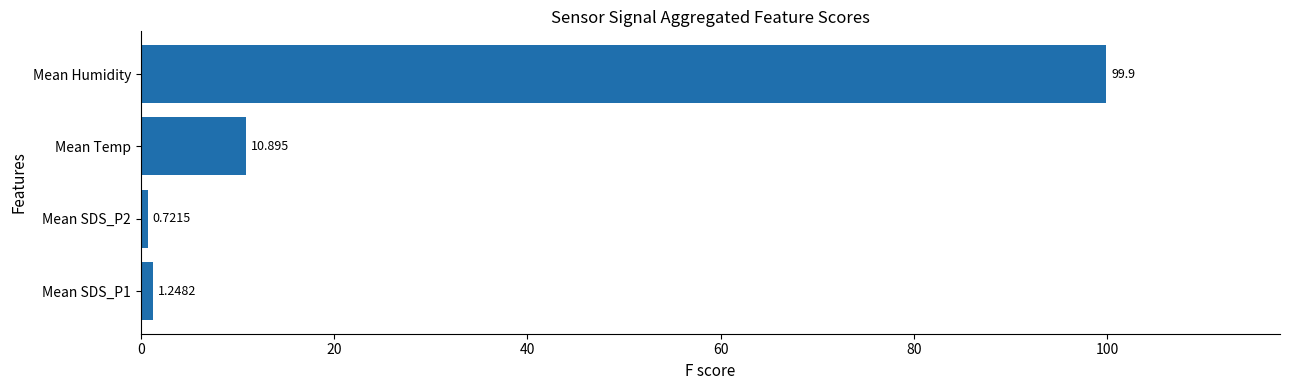

Does the chart contain stacked bars?

No